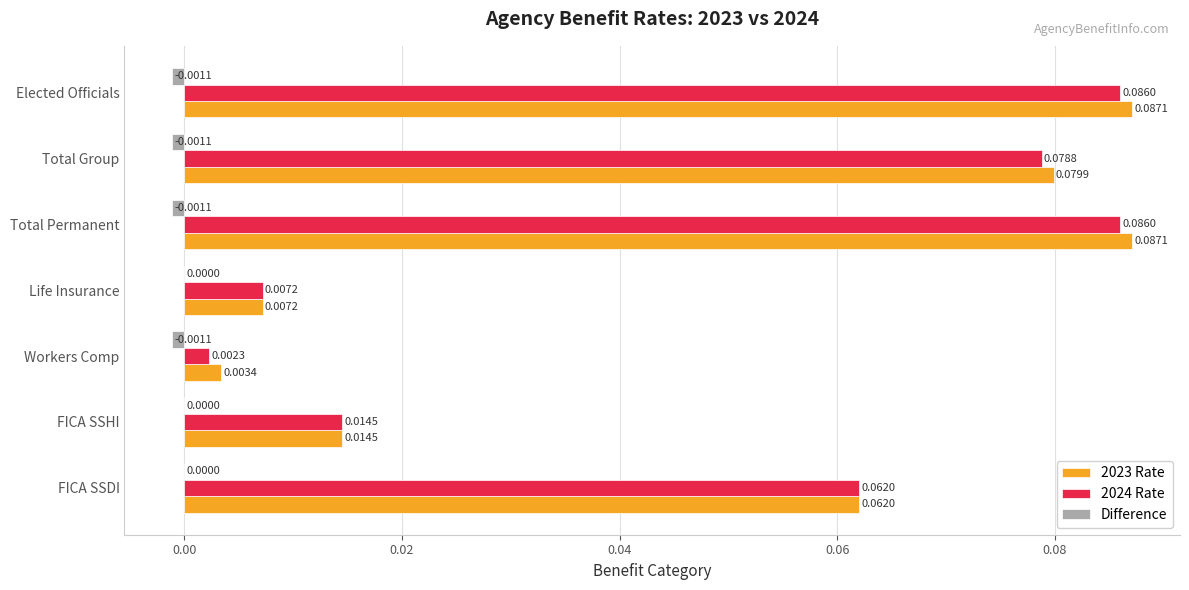

What is the sum of all 2023 Rate values?

0.3